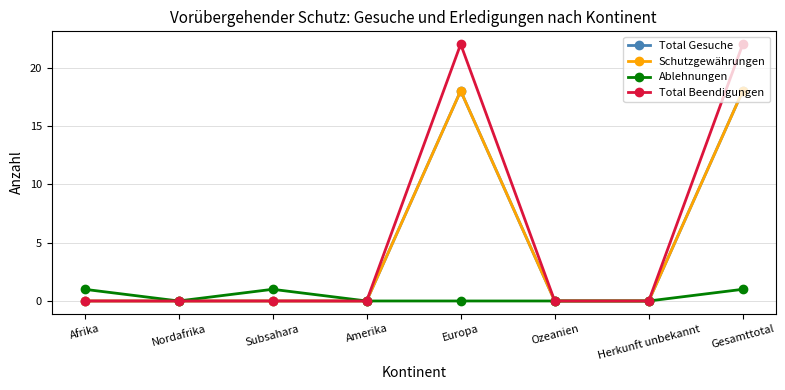

Which series has the largest total across all categories?

Total Beendigungen